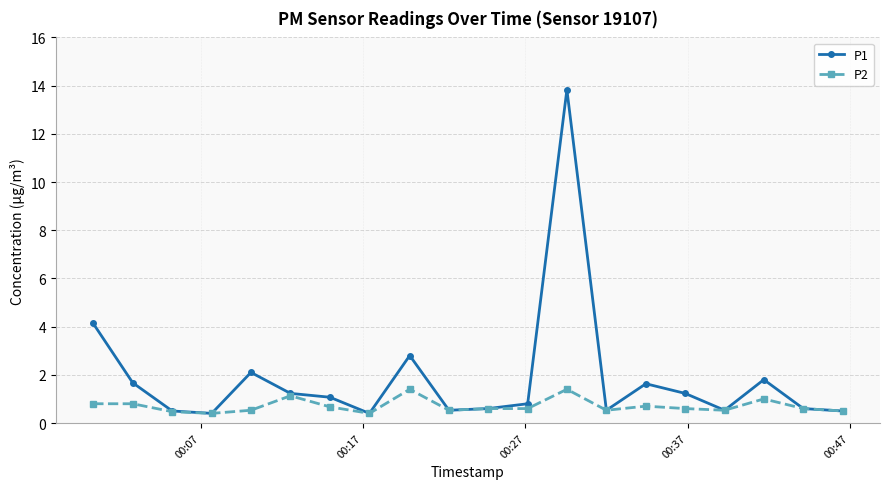

How many P2 values are between 0 and 1?

17